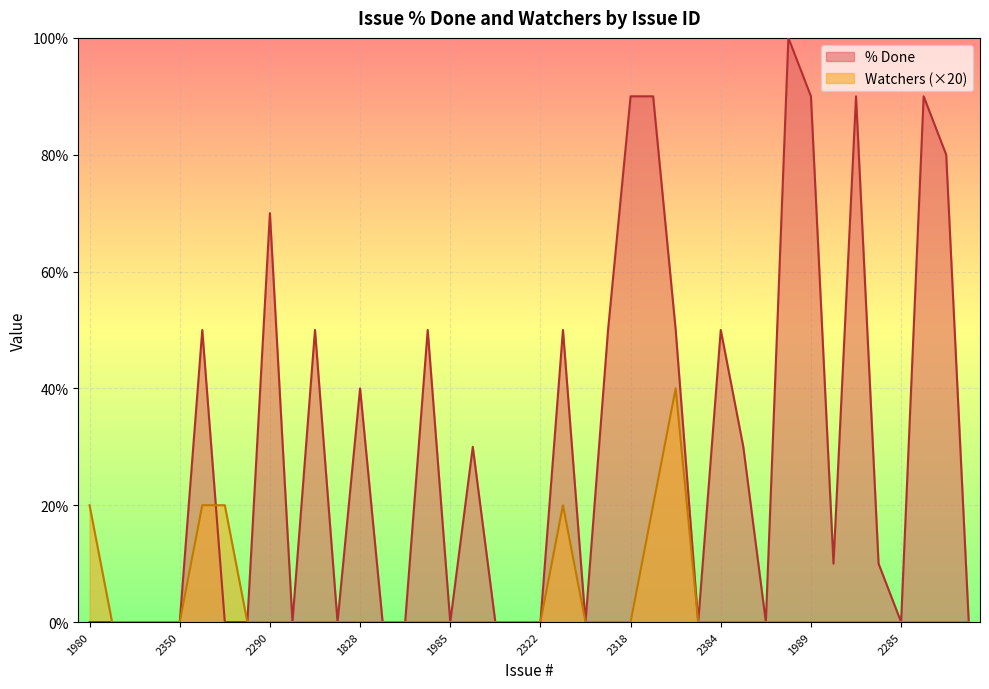

At which category does Watchers reach its first local peak?

2391